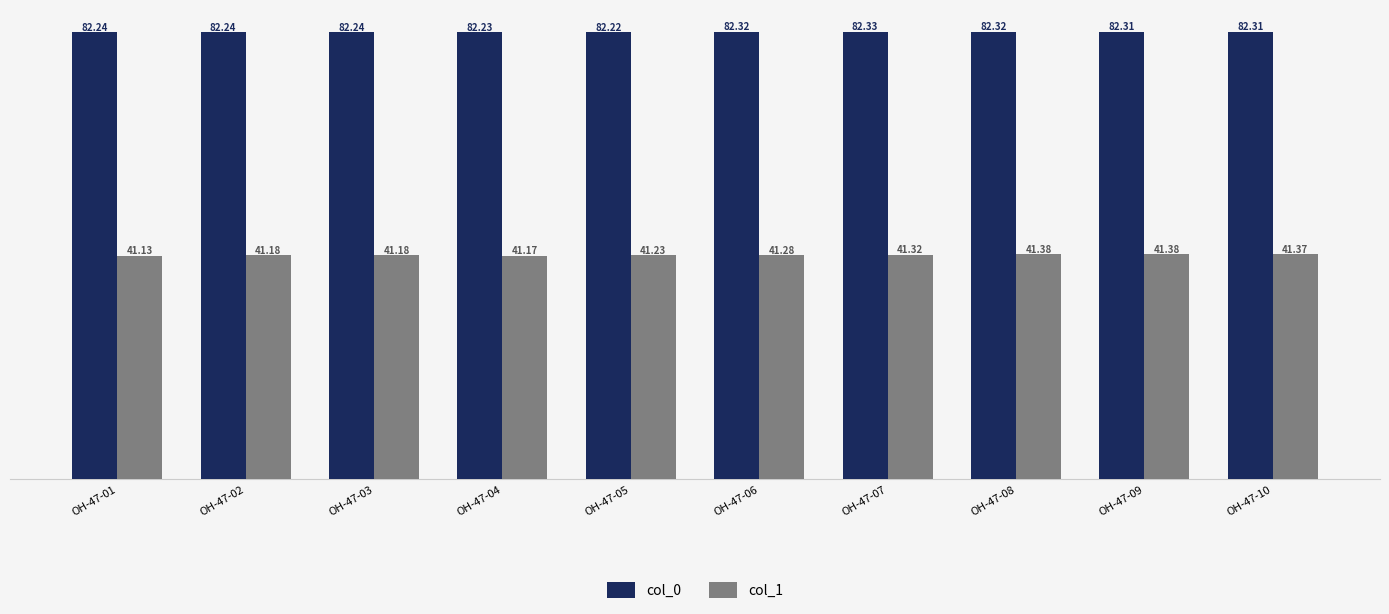

What is the approximate value of col_0 at OH-47-01?

82.2